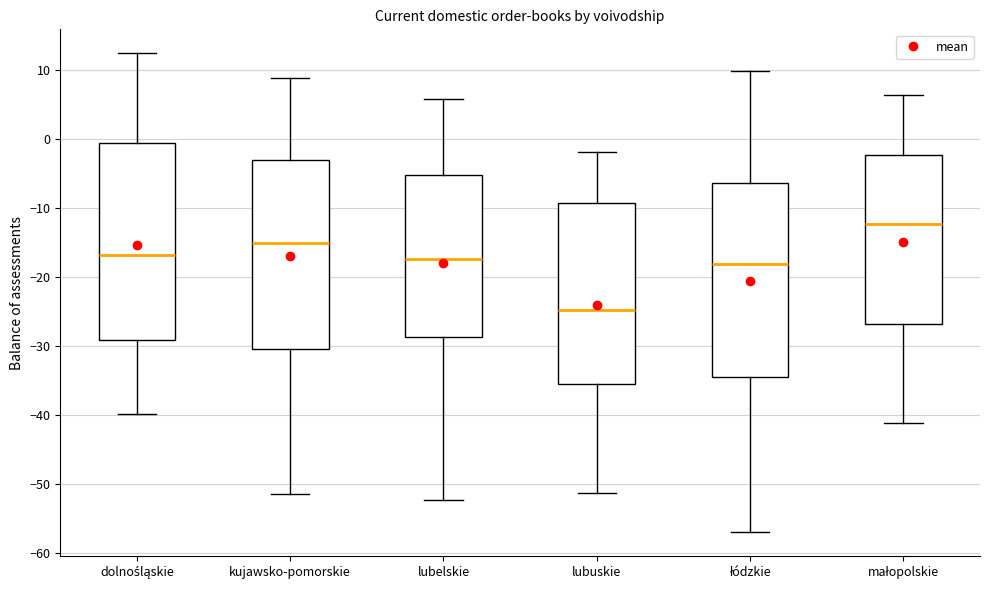

Reading left to right, transcribe this box plot: for each box, give where its median line is, the range the box spans, and where its two whiskers end, as read against the y-axis. The values are not printed on the chart, so give them approximately, as read against the axis.

dolnośląskie: median -17, box -29 to -1, whiskers -40 to 12
kujawsko-pomorskie: median -15, box -30 to -3, whiskers -51 to 9
lubelskie: median -17, box -29 to -5, whiskers -52 to 6
lubuskie: median -25, box -35 to -9, whiskers -51 to -2
łódzkie: median -18, box -34 to -6, whiskers -57 to 10
małopolskie: median -12, box -27 to -2, whiskers -41 to 6